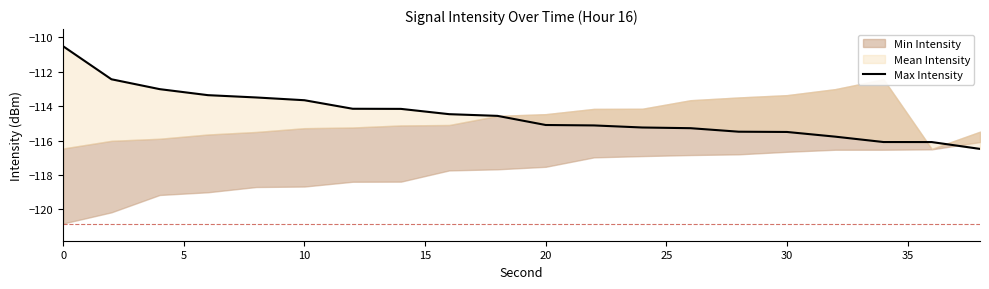

What is the average value?

-114.5